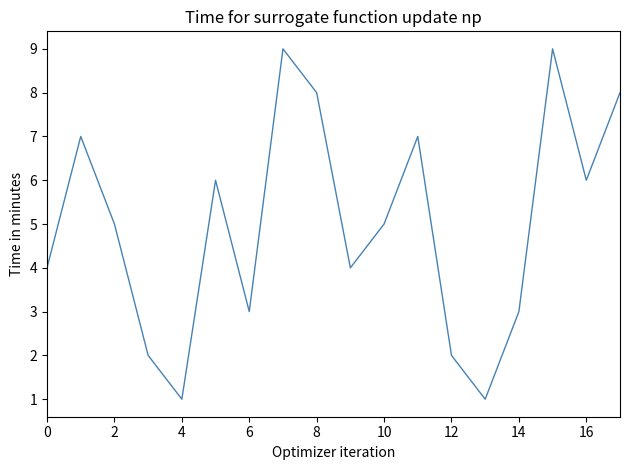

Does the chart display data point markers on the line(s)?

No